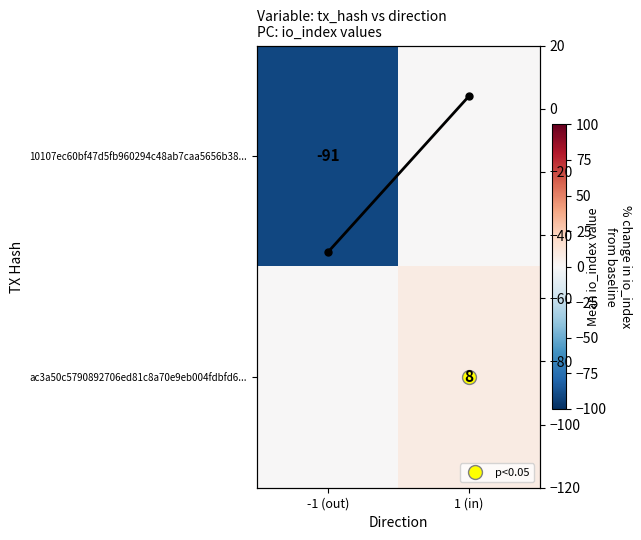

At which label is Mean io_index closest to -20?

1 (in)